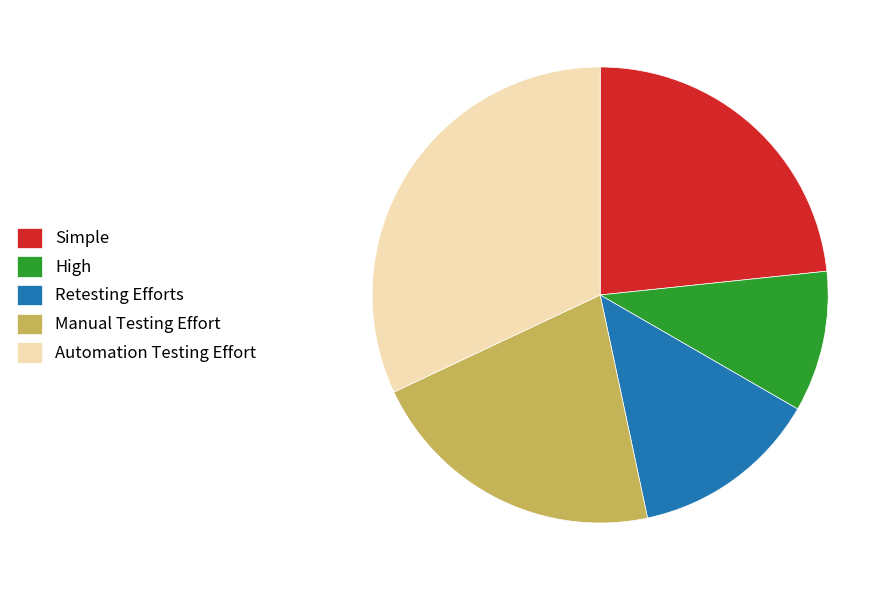

Which has a higher value, Automation Testing Effort or Simple?

Automation Testing Effort